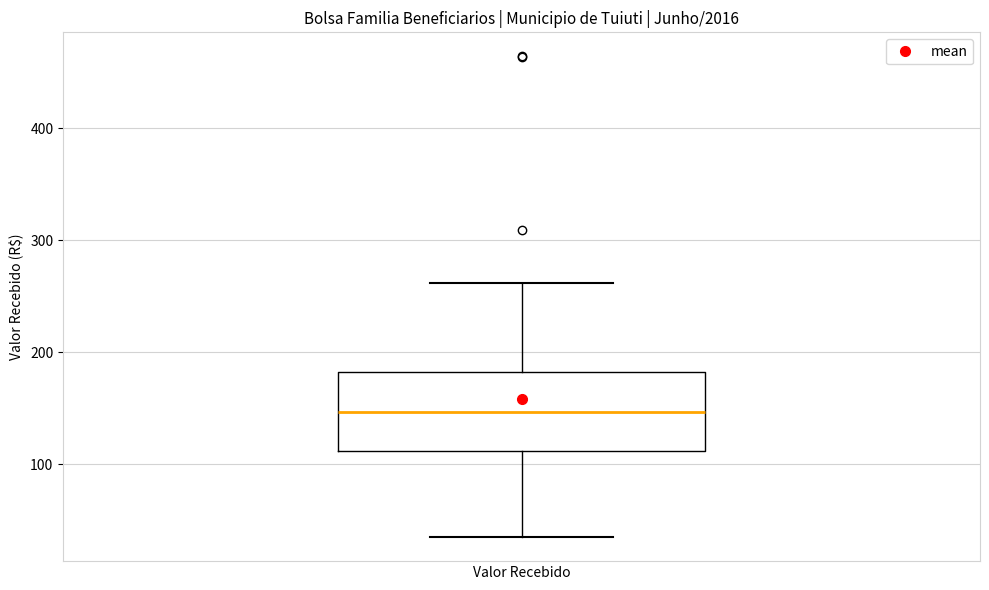

Where does the upper whisker of the box for Valor Recebido end on the y-axis? The values are not printed on the chart, so give them approximately, as read against the axis.

260